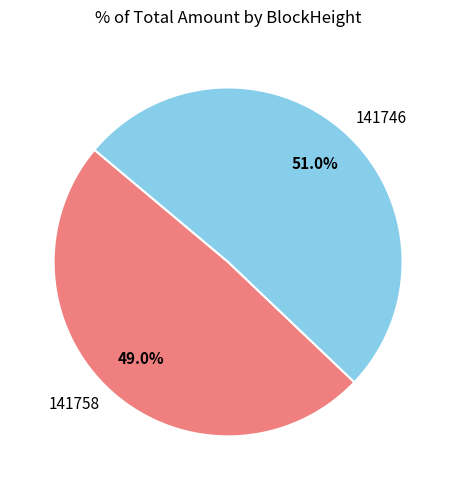

What is the ratio of the value at 141758 to the value at 141746?

1.0